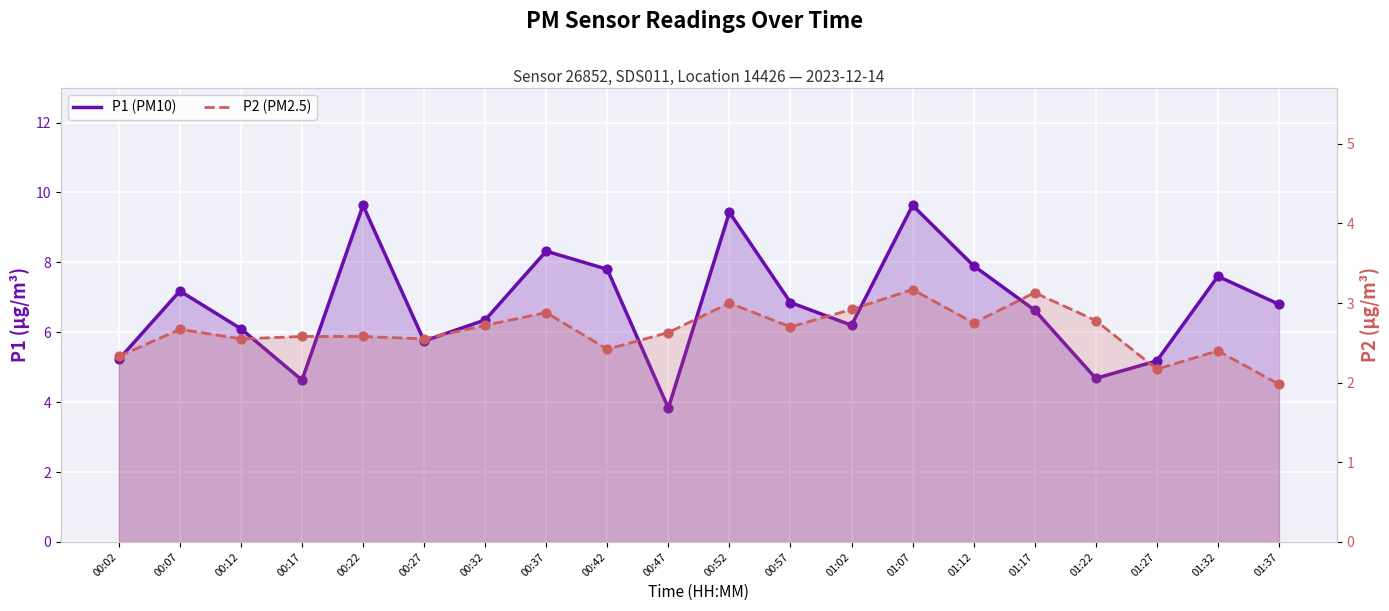

At how many categories does at least one series exceed 6?

14